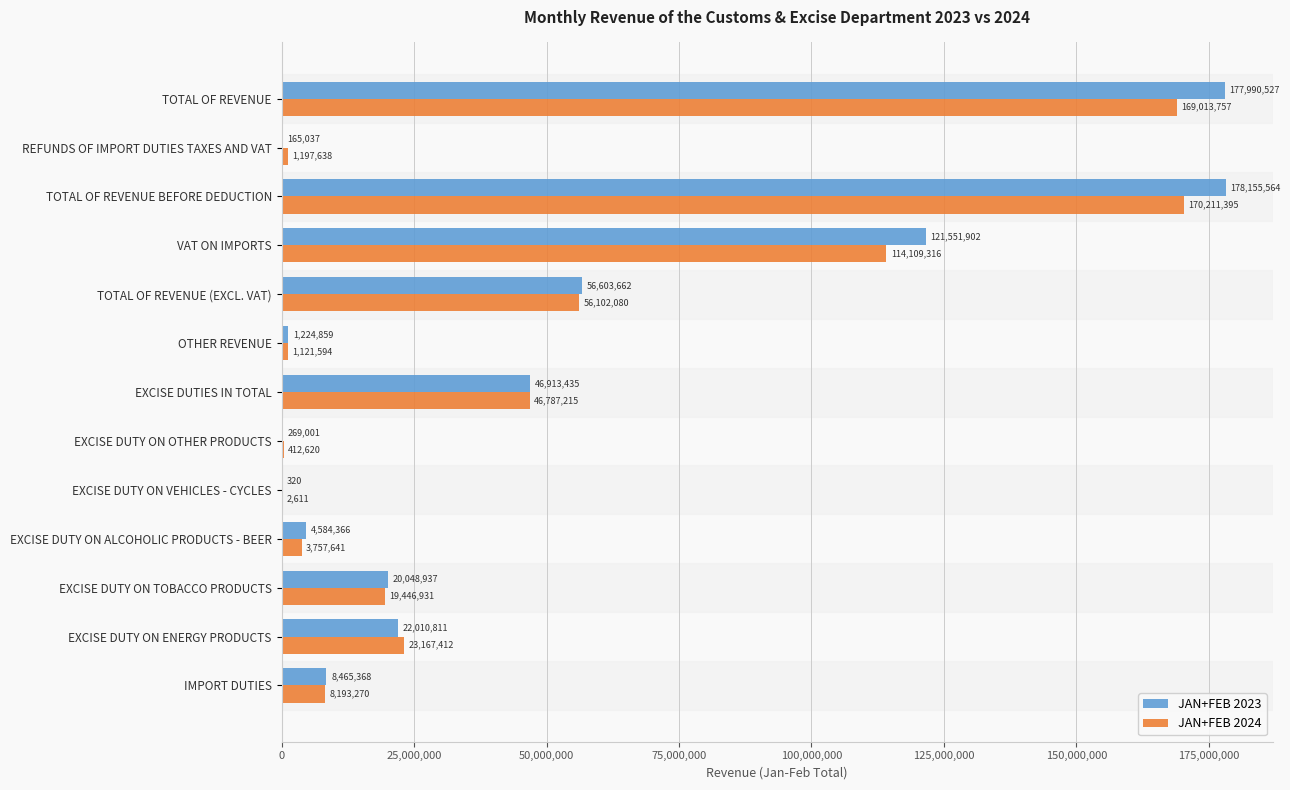

True or false: JAN+FEB 2023 has a value of 46913435 at EXCISE DUTIES IN TOTAL.

True